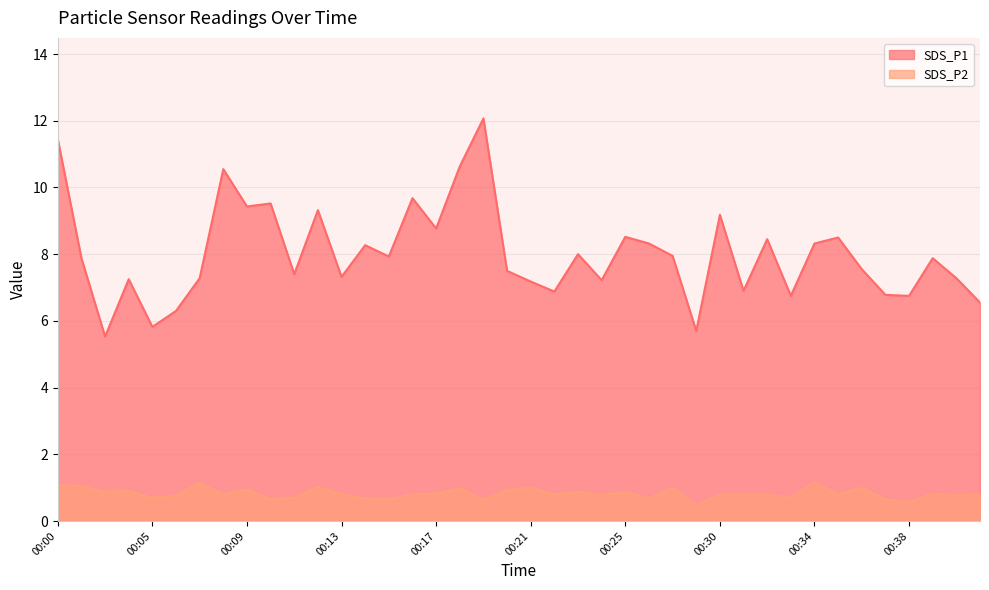

Reading left to right, what are all the values shown in this chart?

SDS_P1: 00:00=11.4	00:01=7.9	00:02=5.5	00:03=7.2	00:05=5.8	00:06=6.3	00:07=7.3	00:08=10.6	00:09=9.4	00:10=9.5	00:11=7.4	00:12=9.3	00:13=7.3	00:14=8.3	00:15=7.9	00:16=9.7	00:17=8.8	00:18=10.6	00:19=12.1	00:20=7.5	00:21=7.2	00:22=6.9	00:23=8.0	00:24=7.2	00:25=8.5	00:26=8.3	00:27=8.0	00:28=5.7	00:30=9.2	00:31=6.9	00:32=8.4	00:33=6.8	00:34=8.3	00:35=8.5	00:36=7.5	00:37=6.8	00:38=6.8	00:39=7.9	00:40=7.3	00:41=6.5
SDS_P2: 00:00=1.1	00:01=1.1	00:02=0.9	00:03=0.9	00:05=0.7	00:06=0.8	00:07=1.1	00:08=0.8	00:09=0.9	00:10=0.7	00:11=0.7	00:12=1.0	00:13=0.8	00:14=0.7	00:15=0.7	00:16=0.8	00:17=0.8	00:18=1.0	00:19=0.7	00:20=0.9	00:21=1.0	00:22=0.8	00:23=0.9	00:24=0.8	00:25=0.9	00:26=0.7	00:27=1.0	00:28=0.5	00:30=0.8	00:31=0.8	00:32=0.8	00:33=0.7	00:34=1.2	00:35=0.8	00:36=1.0	00:37=0.7	00:38=0.6	00:39=0.8	00:40=0.8	00:41=0.8